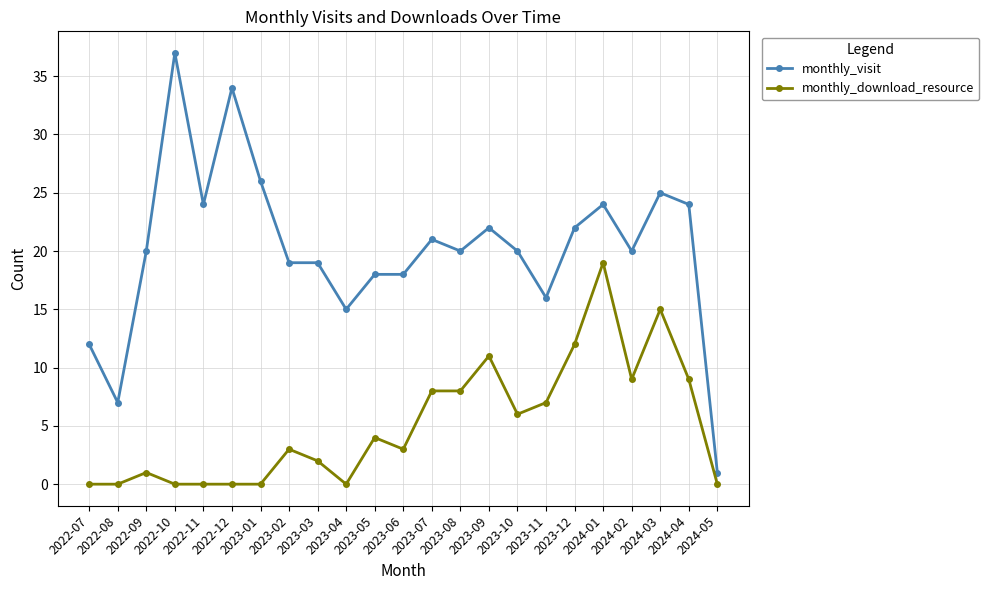

What is the maximum value shown in the chart?

37